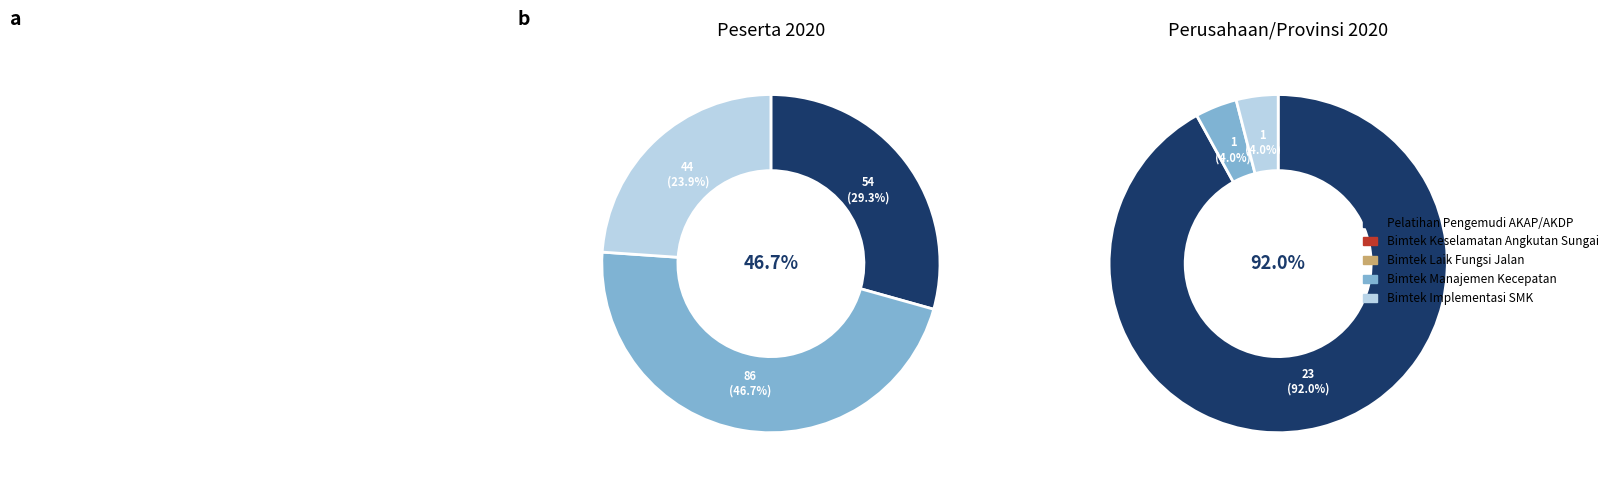

Does any single category account for the majority?

No